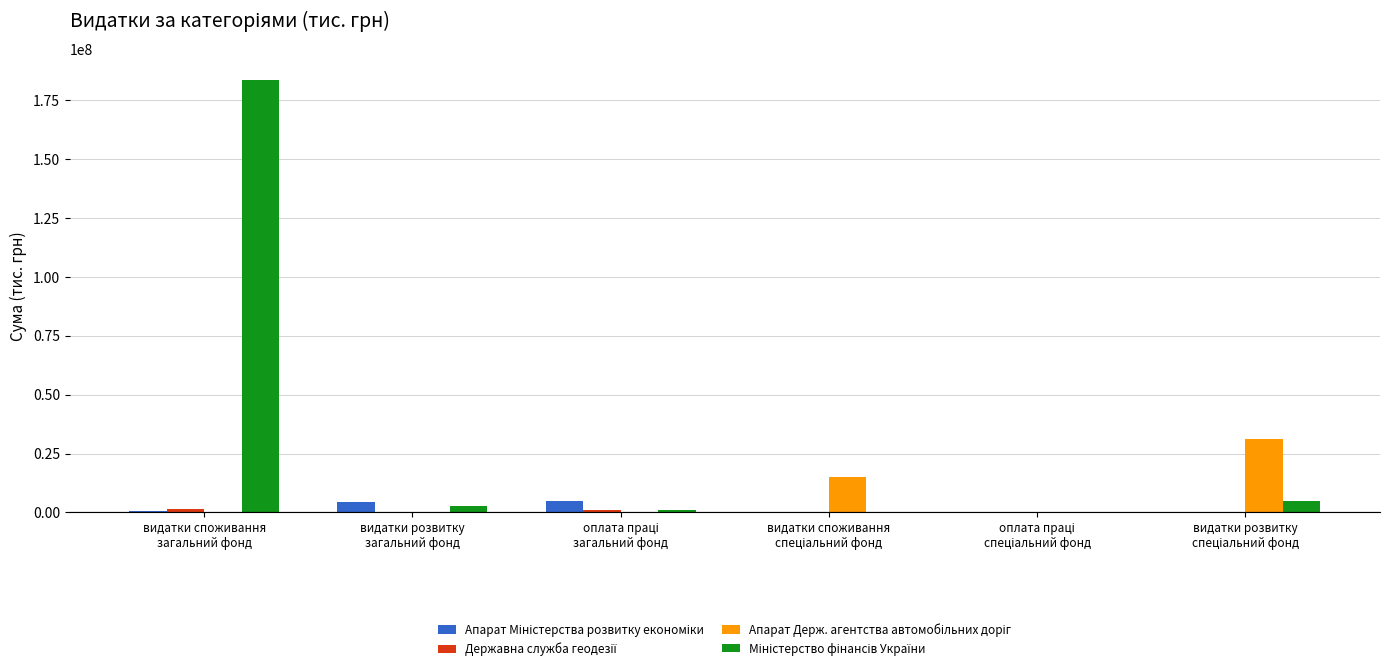

What is the greatest value displayed?

183469326.0